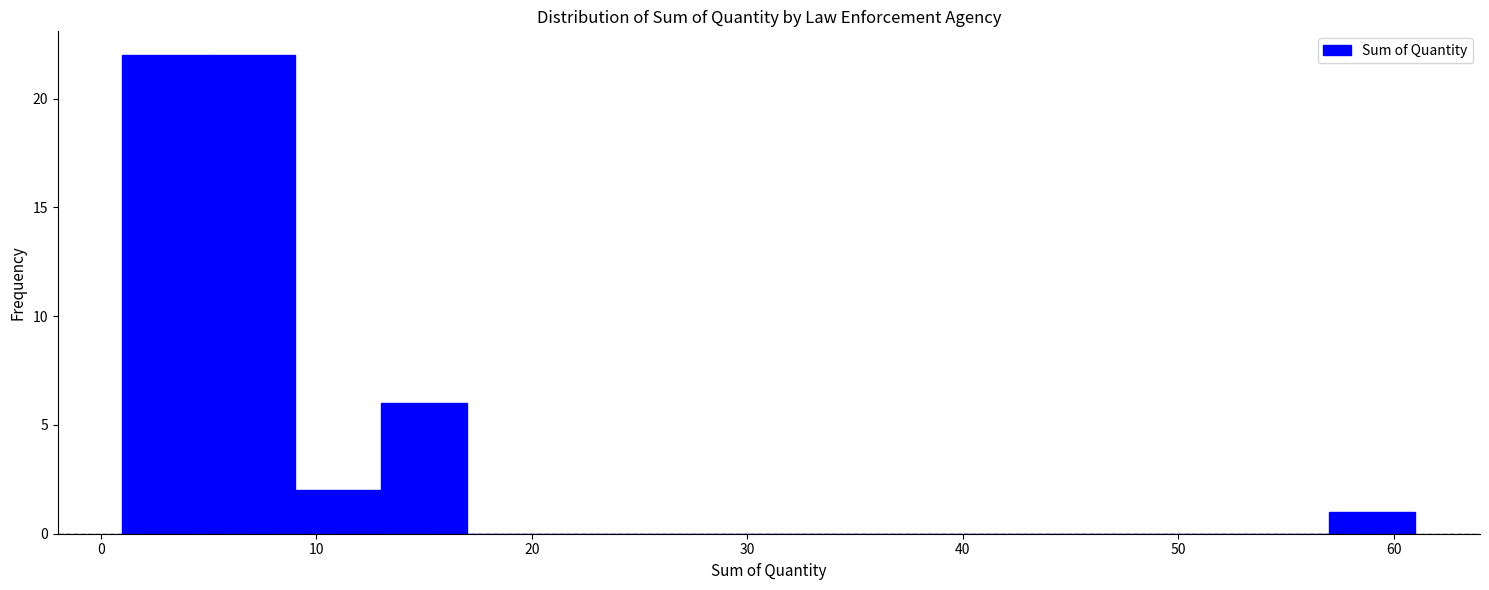

Reading left to right, list every bar in this chart as the range it spans on the x-axis followed by its height. The values are not printed on the chart, so give them approximately, as read against the axis.

1 to 5: 22
5 to 9: 22
9 to 13: 2
13 to 17: 6
17 to 21: 0
21 to 25: 0
25 to 29: 0
29 to 33: 0
33 to 37: 0
37 to 41: 0
41 to 45: 0
45 to 49: 0
49 to 53: 0
53 to 57: 0
57 to 61: 1